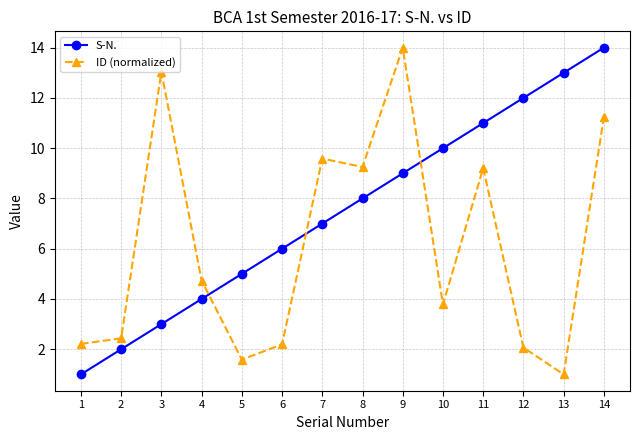

What is the average value of the ID (normalized) series?

6.2